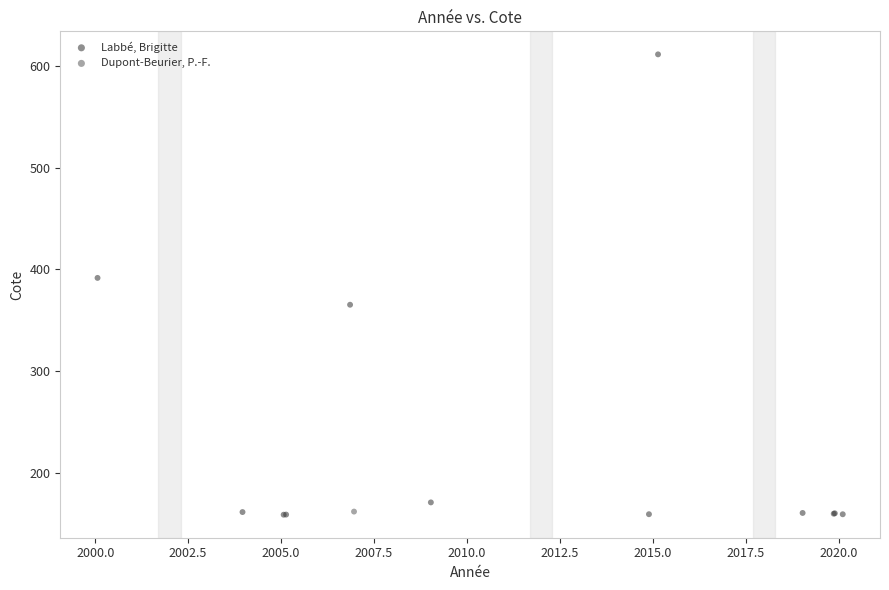

What are all the series names shown in the legend?

Labbé, Brigitte, Dupont-Beurier, P.-F.